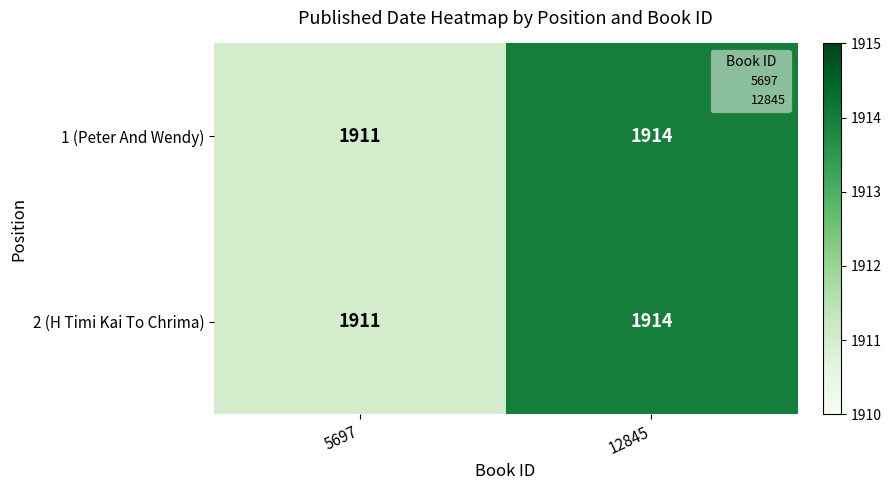

Rank the categories by 2 (H Timi Kai To Chrima) value from lowest to highest.

5697, 12845